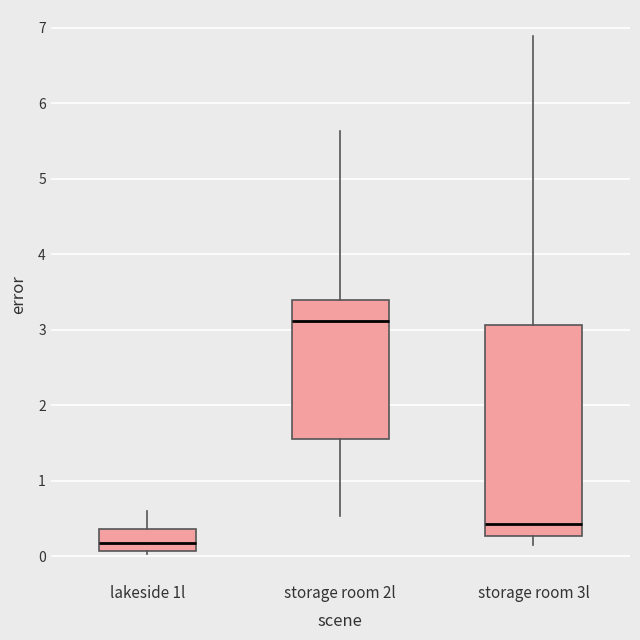

Which box is the tallest, from its lower edge to its upper edge?

storage room 3l